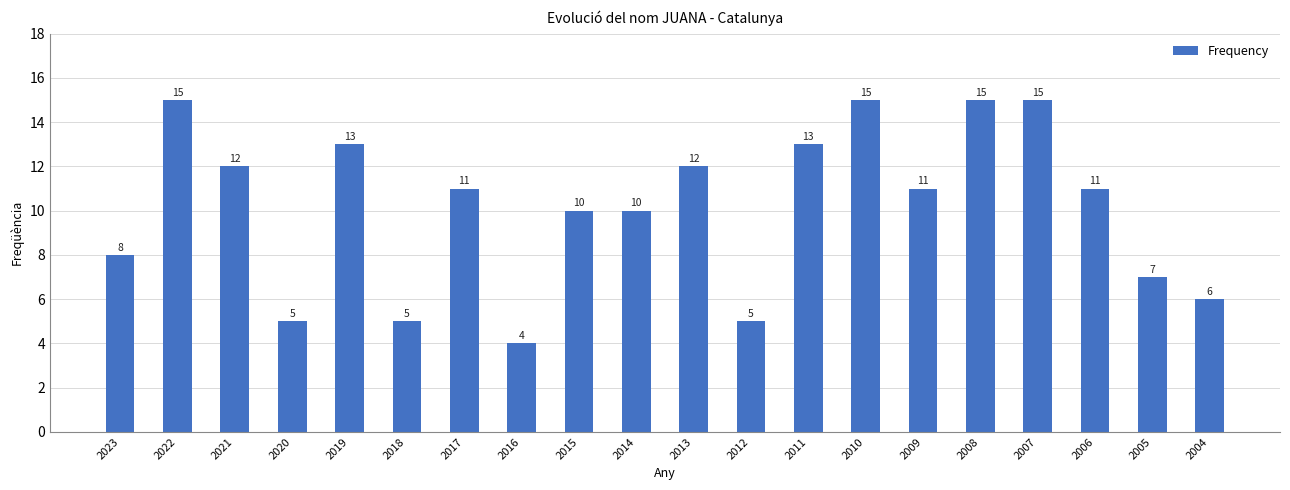

At which label does the data first exceed 11?

2022